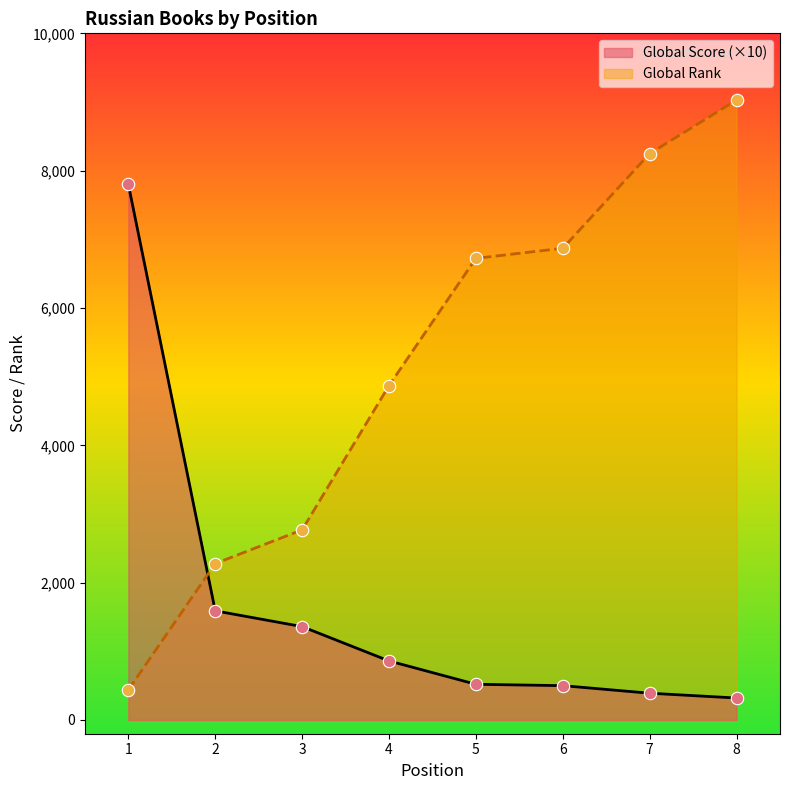

Is the value of Global Score at 6 greater than the value of Global Rank at 2?

No